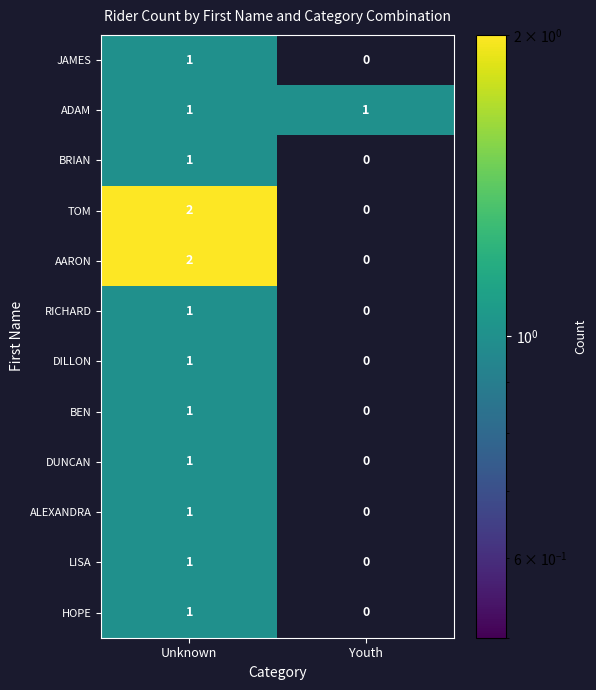

What is the spread (max minus min) of values at Unknown?

1